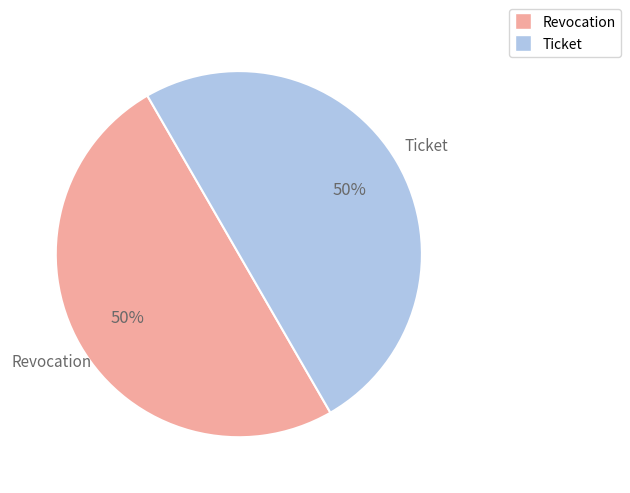

To the nearest percent, what percentage of the pie is Ticket?

50%